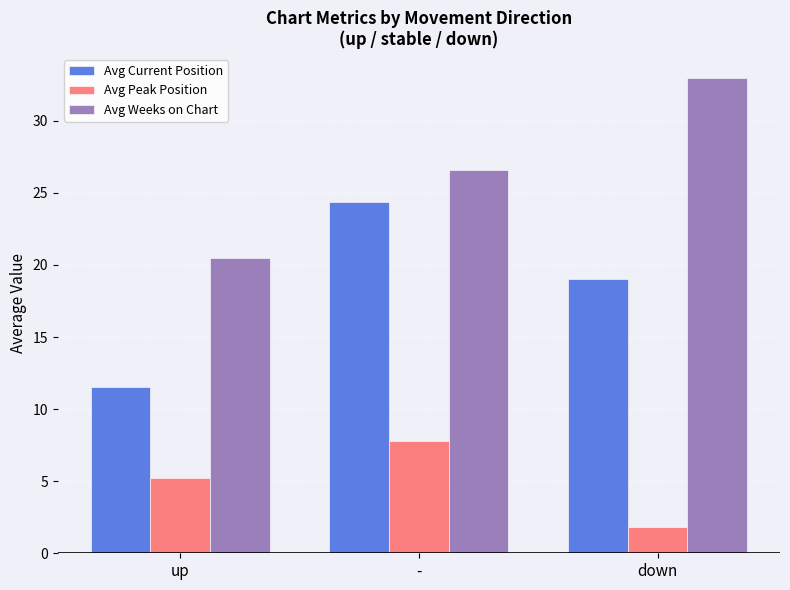

List the labels in order of Avg Current Position value, smallest first.

up, down, -